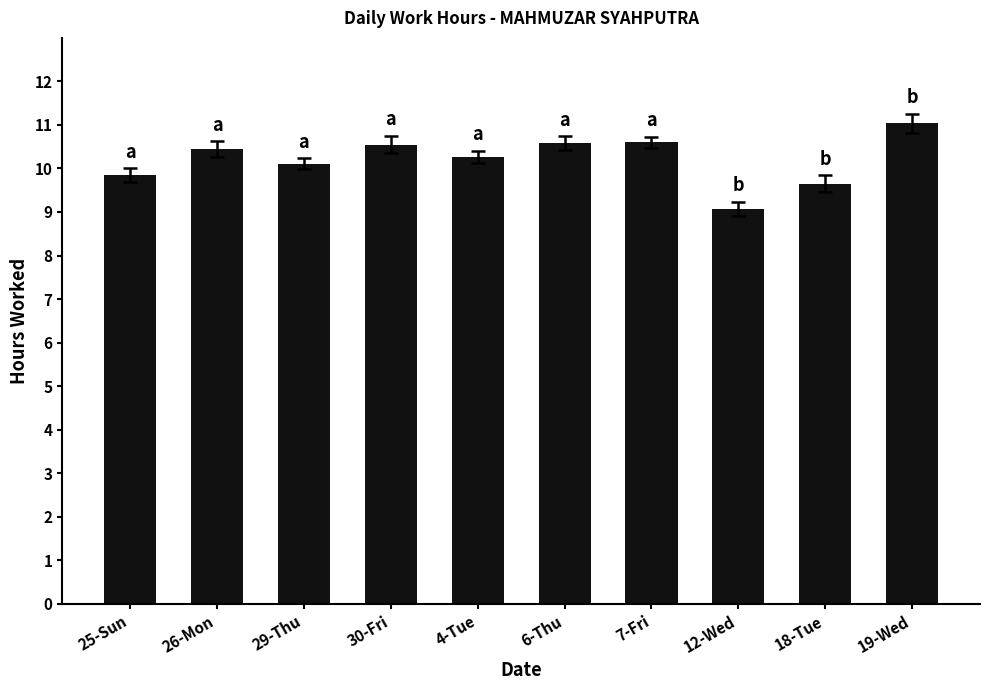

Where does the data first go above 10?

26-Mon